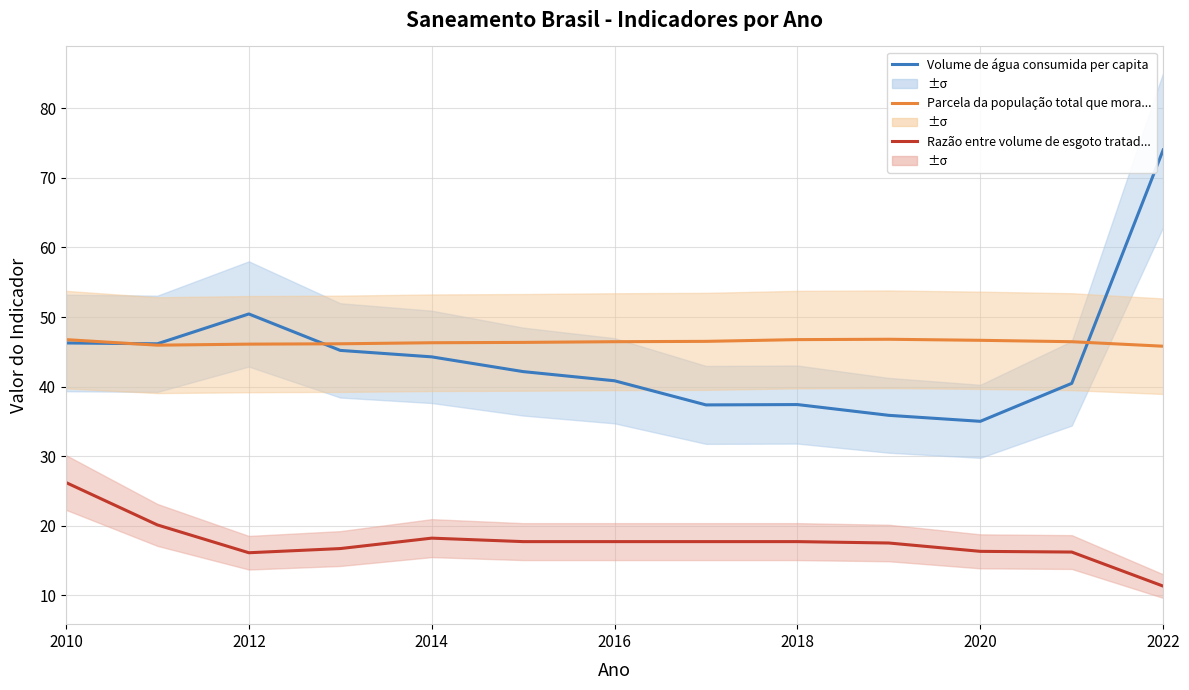

What is the label of the 13th point from the right?

2010